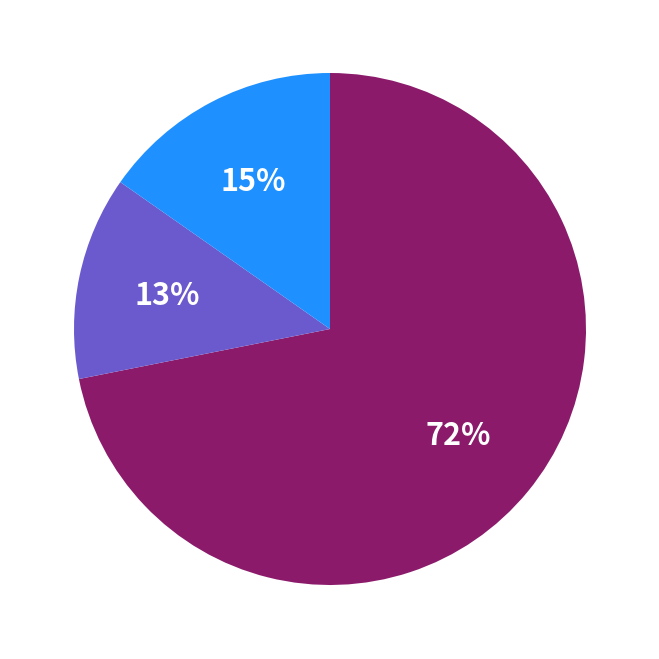

To the nearest percent, what is the difference between the largest and smallest slice percentages?

59%